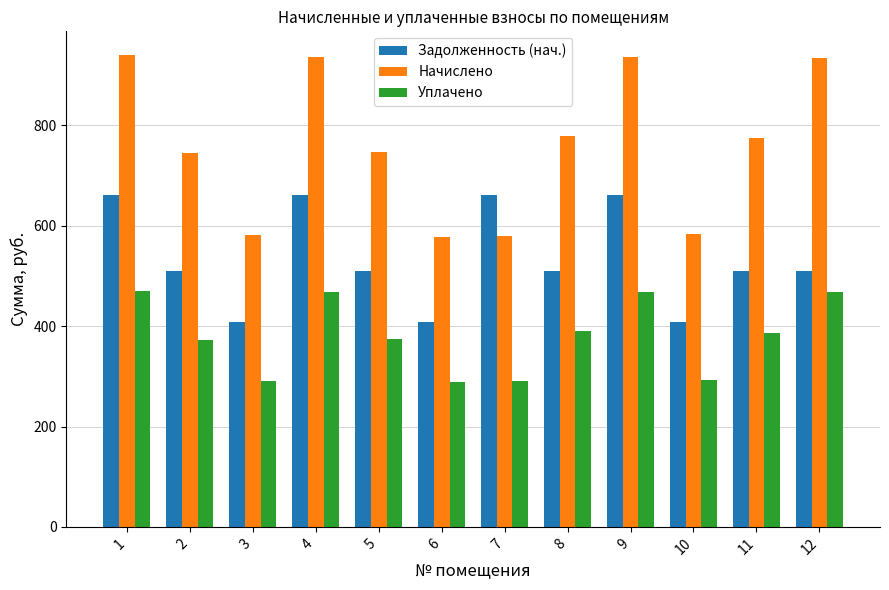

Which series has the largest total across all categories?

Начислено